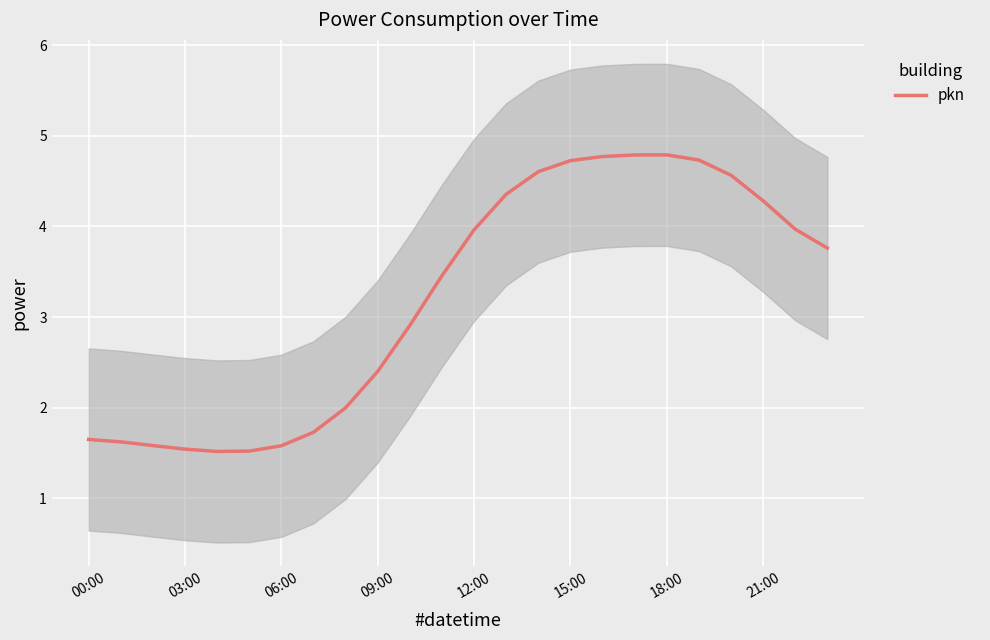

What is the highest value of the pkn series?

4.8